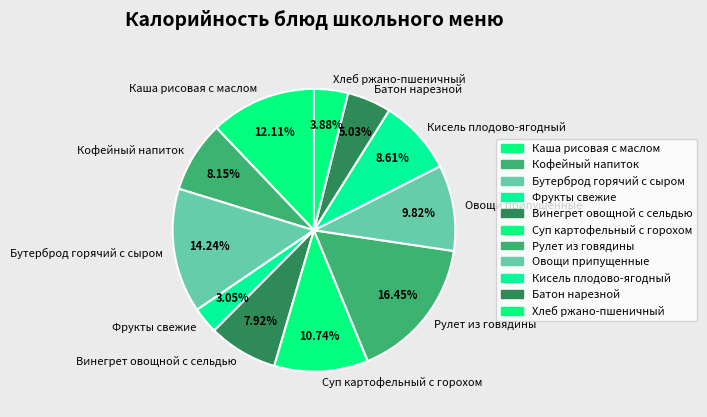

Which slice is the smallest?

Фрукты свежие